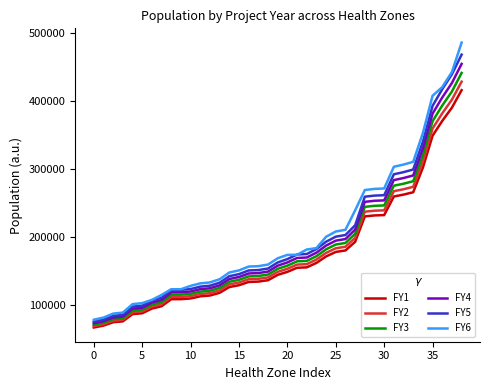

What is the difference between the maximum and minimum values in the FY5 series?

391771